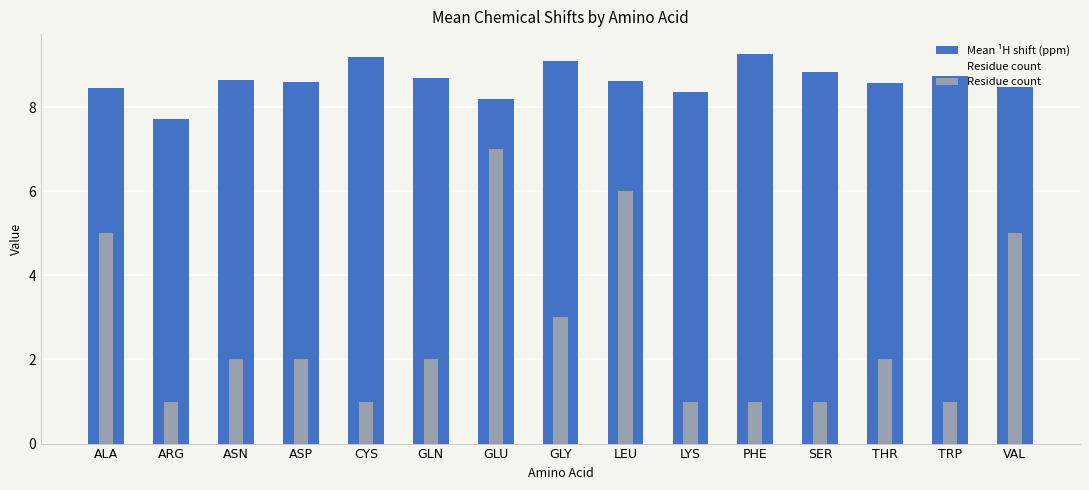

At SER, list the series in order from smallest to largest.

Residue count, Mean ¹H shift (ppm)